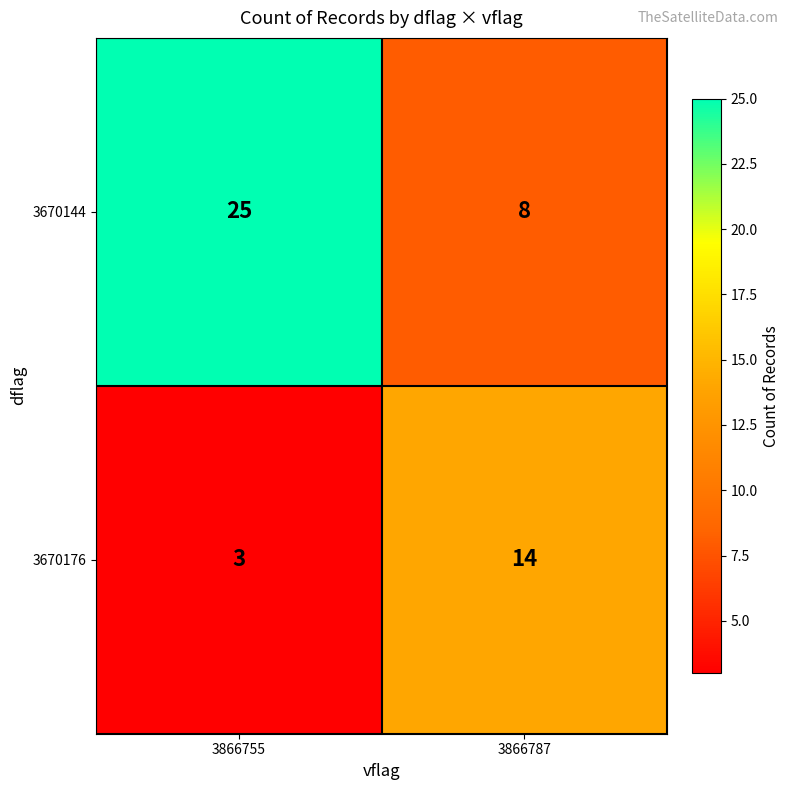

Which series has the largest range (max minus min)?

3670144